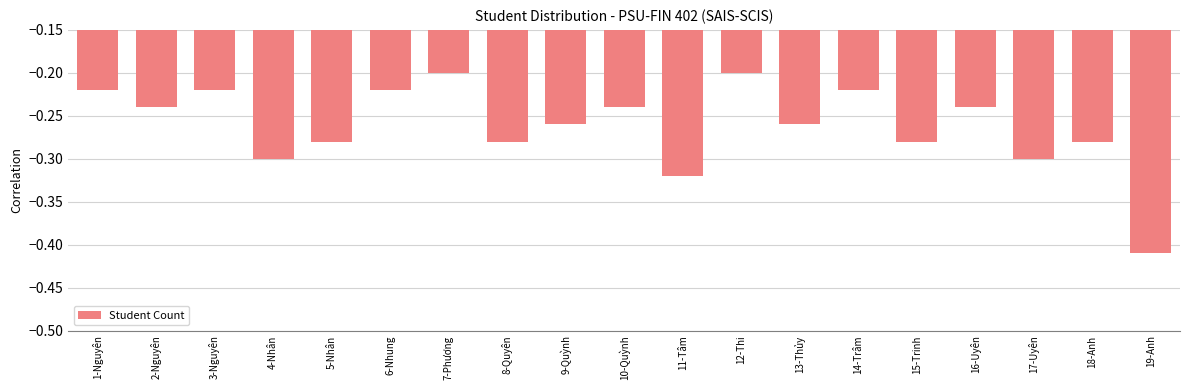

Between 2-Nguyên and 11-Tâm, which is larger?

2-Nguyên